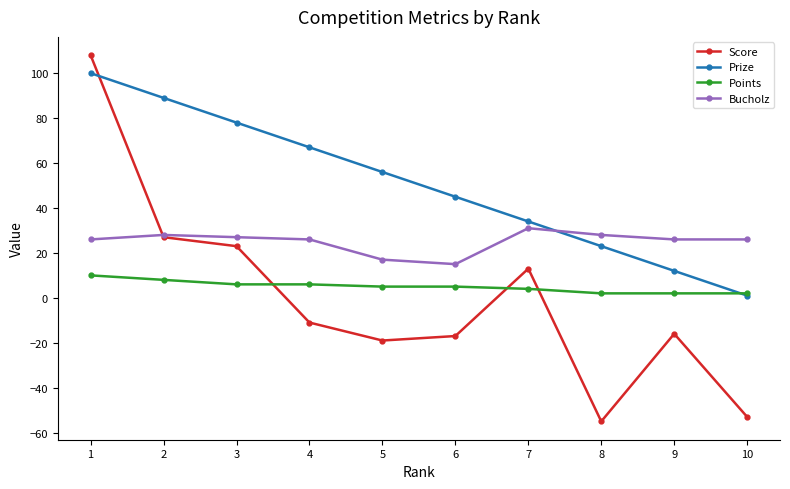

Rank the series at 3 from lowest to highest value.

Points, Score, Bucholz, Prize